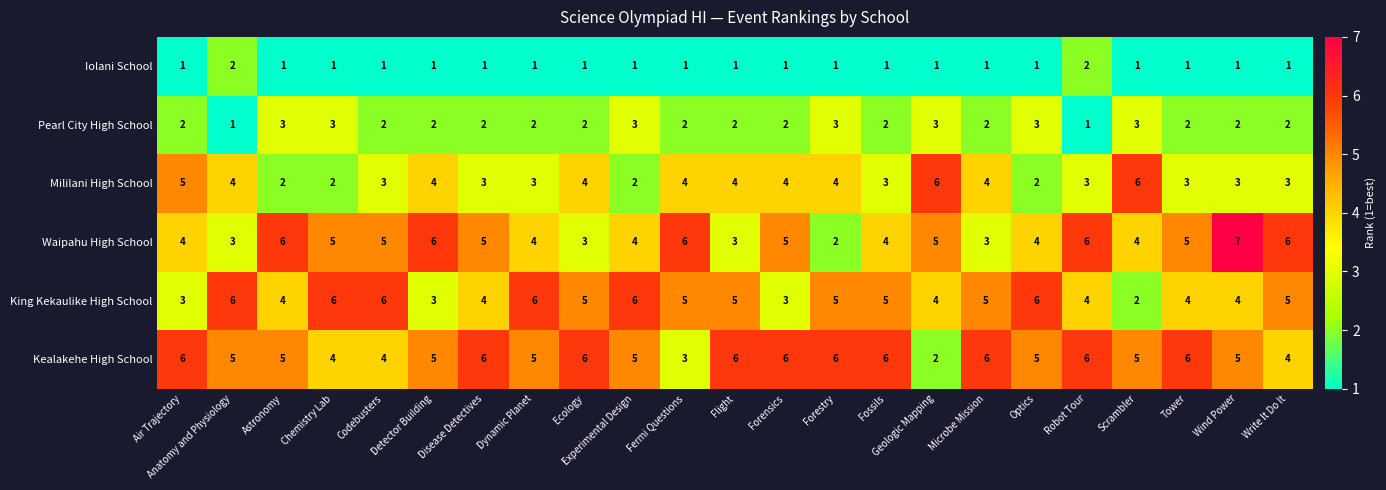

What is the maximum value for Kealakehe High School?

6